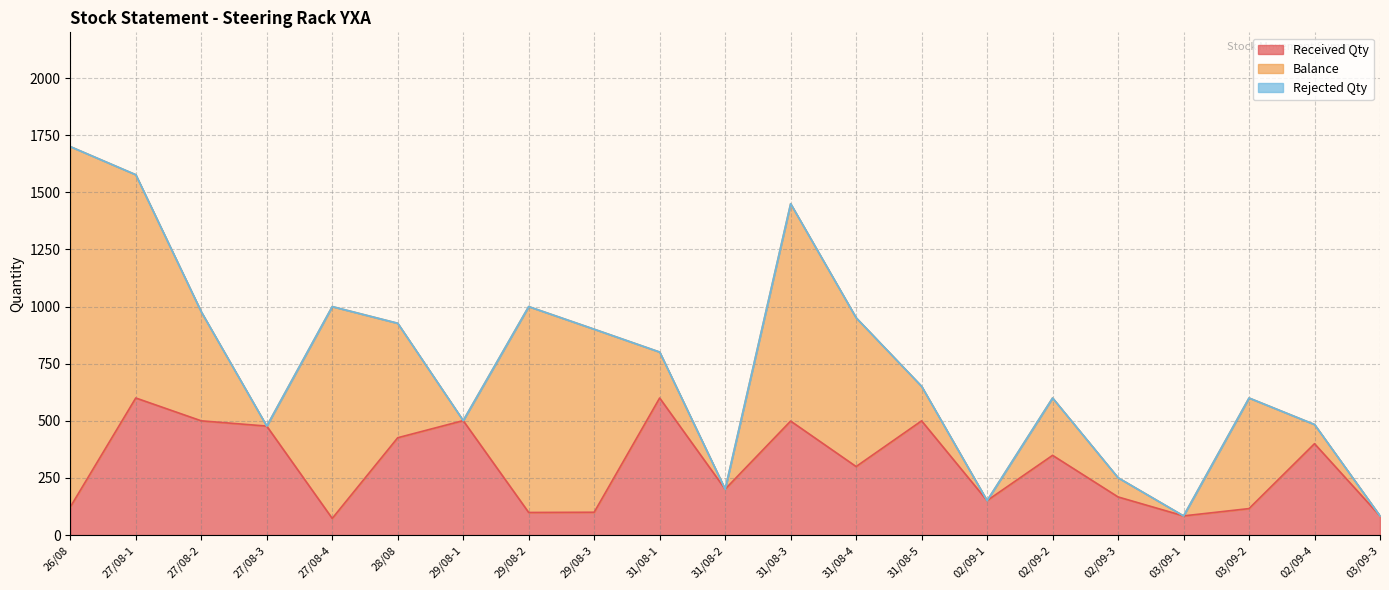

What is the label of the 1st point from the right?

03/09-3